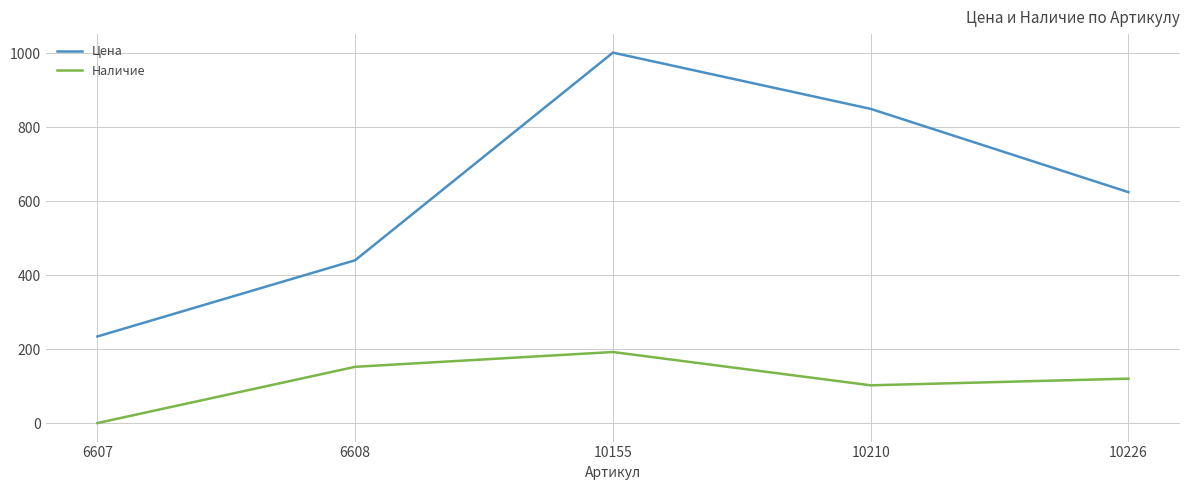

What is the sum of all Наличие values?

566